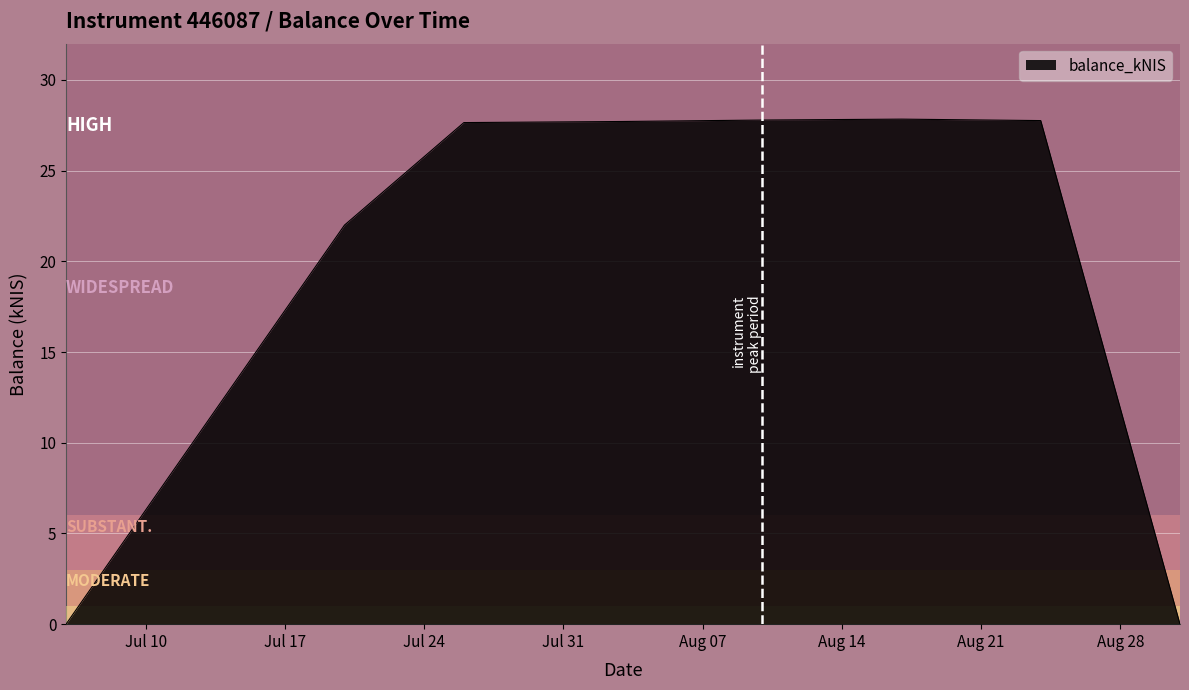

What is the difference between the maximum and second lowest values?

27.8